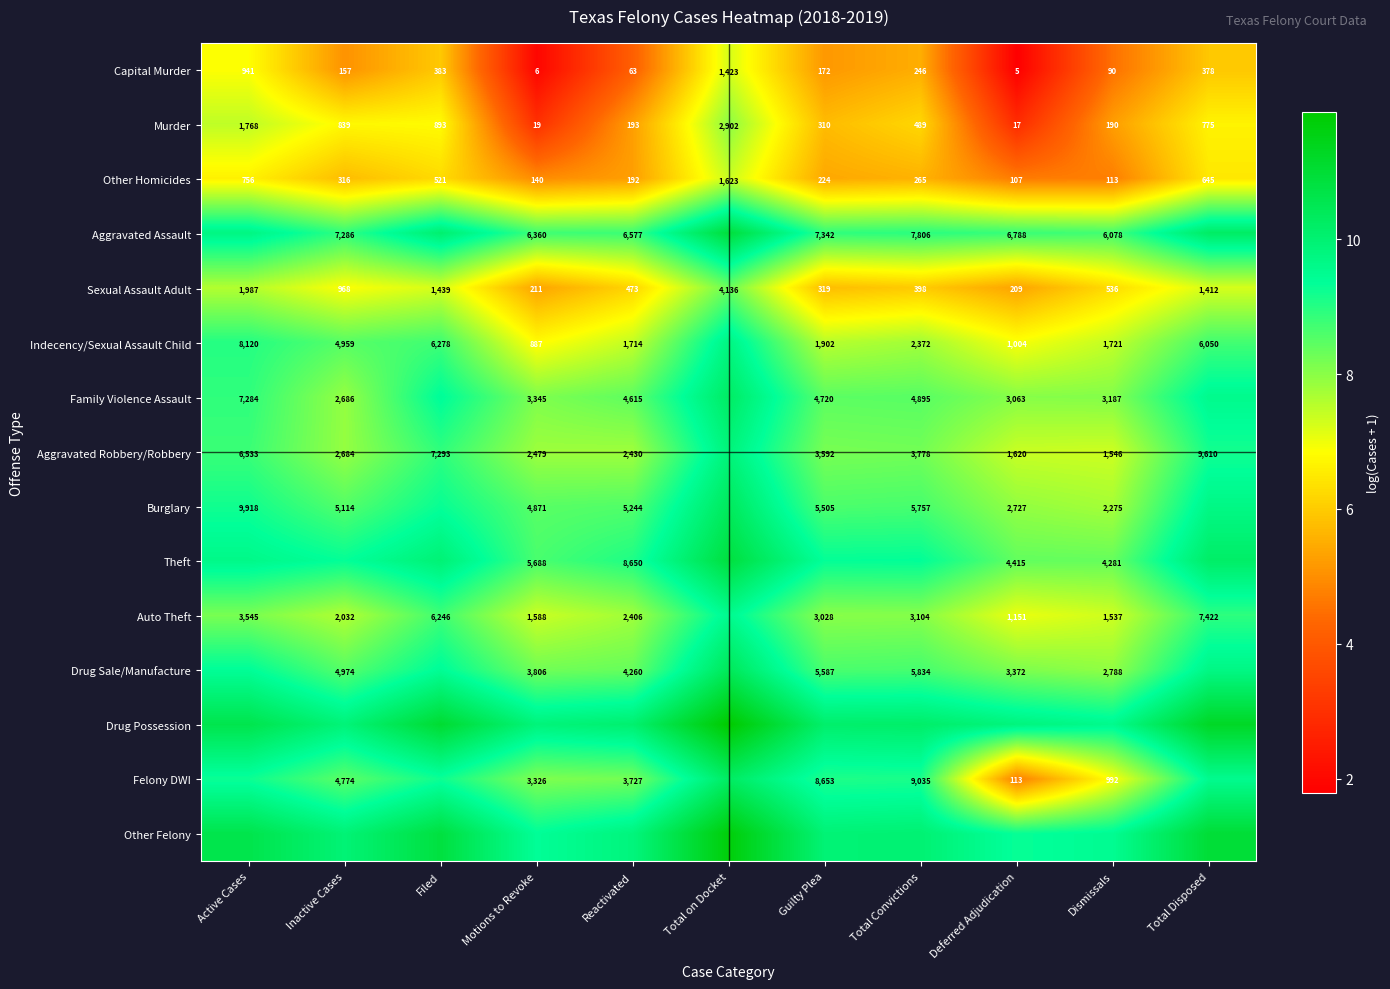

Where does the Other Homicides series first go above 265?

Active Cases